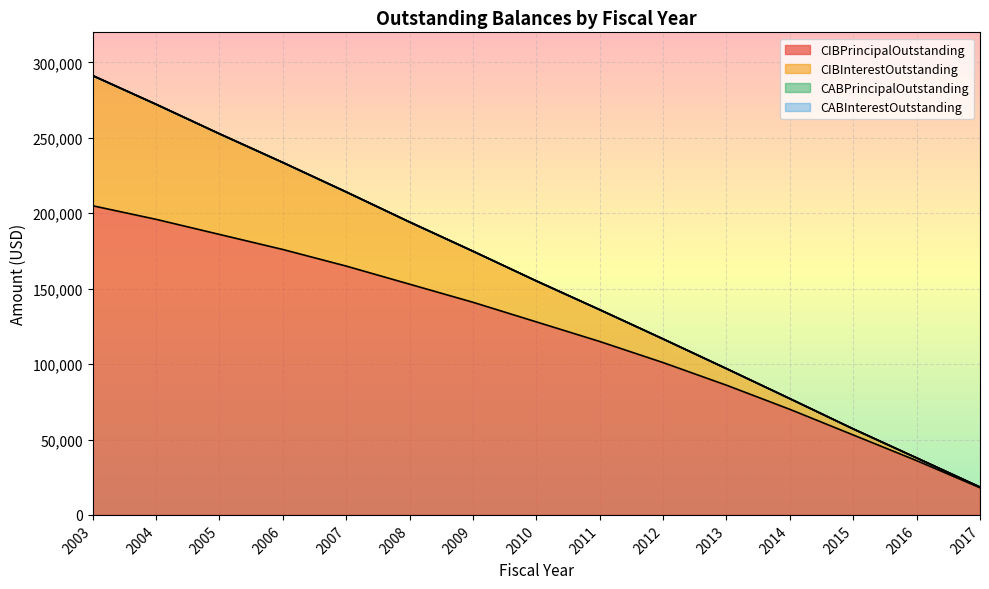

True or false: CIBInterestOutstanding and CIBPrincipalOutstanding cross at least once.

False